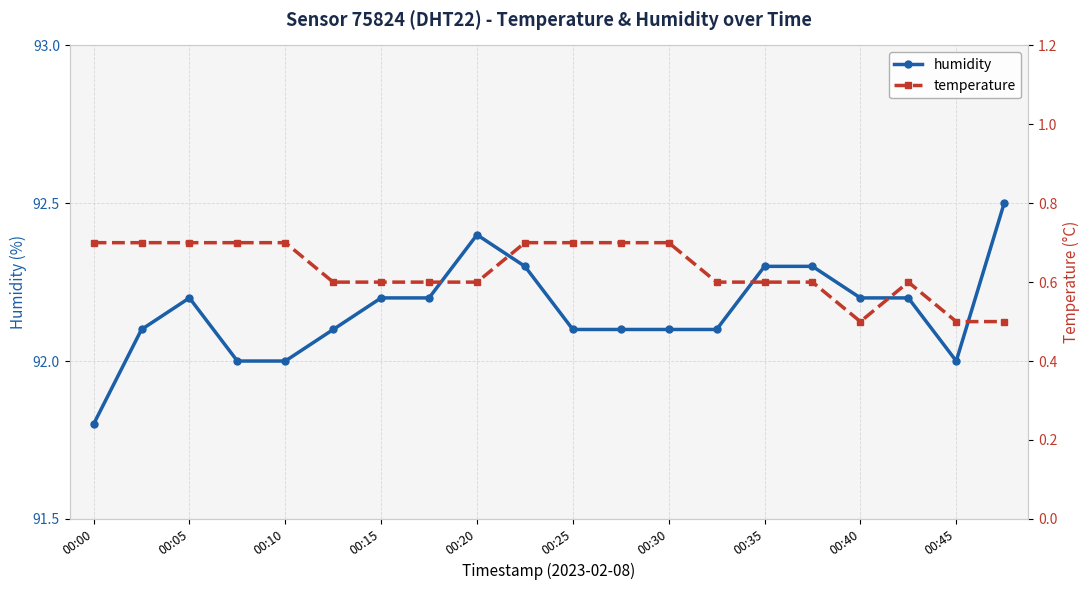

At which label does humidity reach its minimum?

00:00